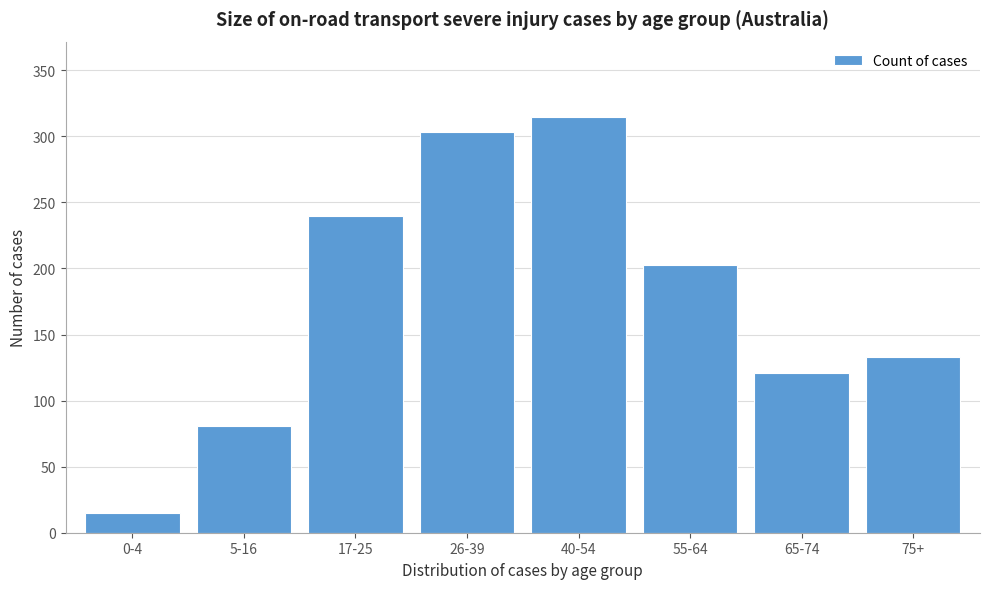

Reading right to left, list all the values displayed in this chart.

133	121	203	315	303	240	81	15